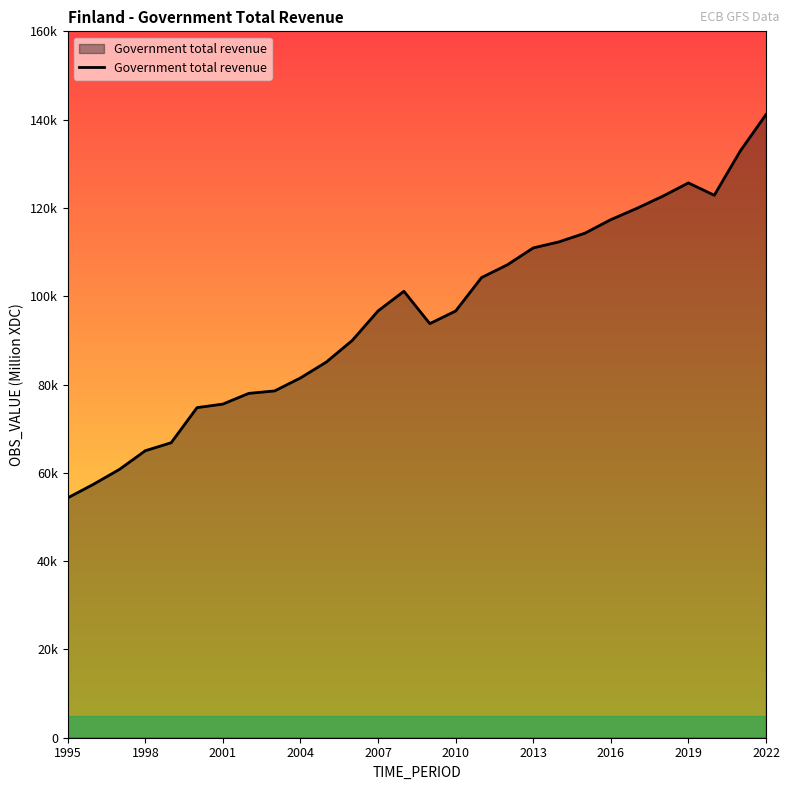

How many lines are shown in the chart?

1